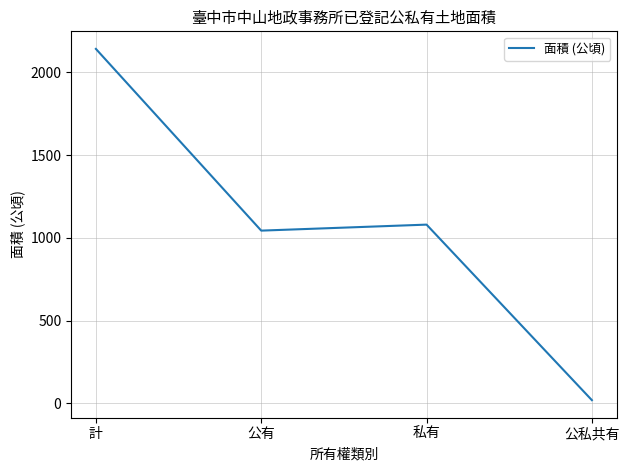

Is it true that the value at 計 is 2141.3?

True